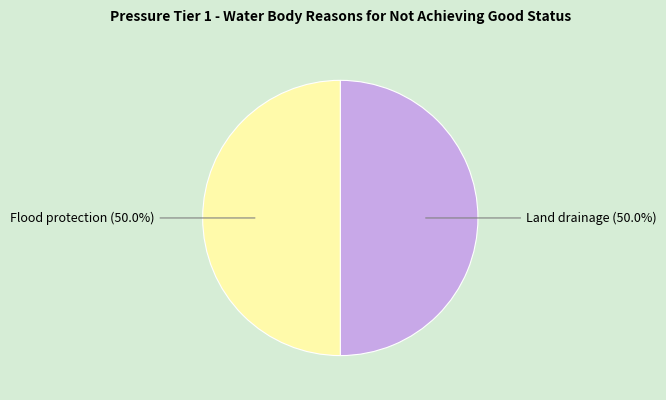

How many segments does this pie chart have?

2